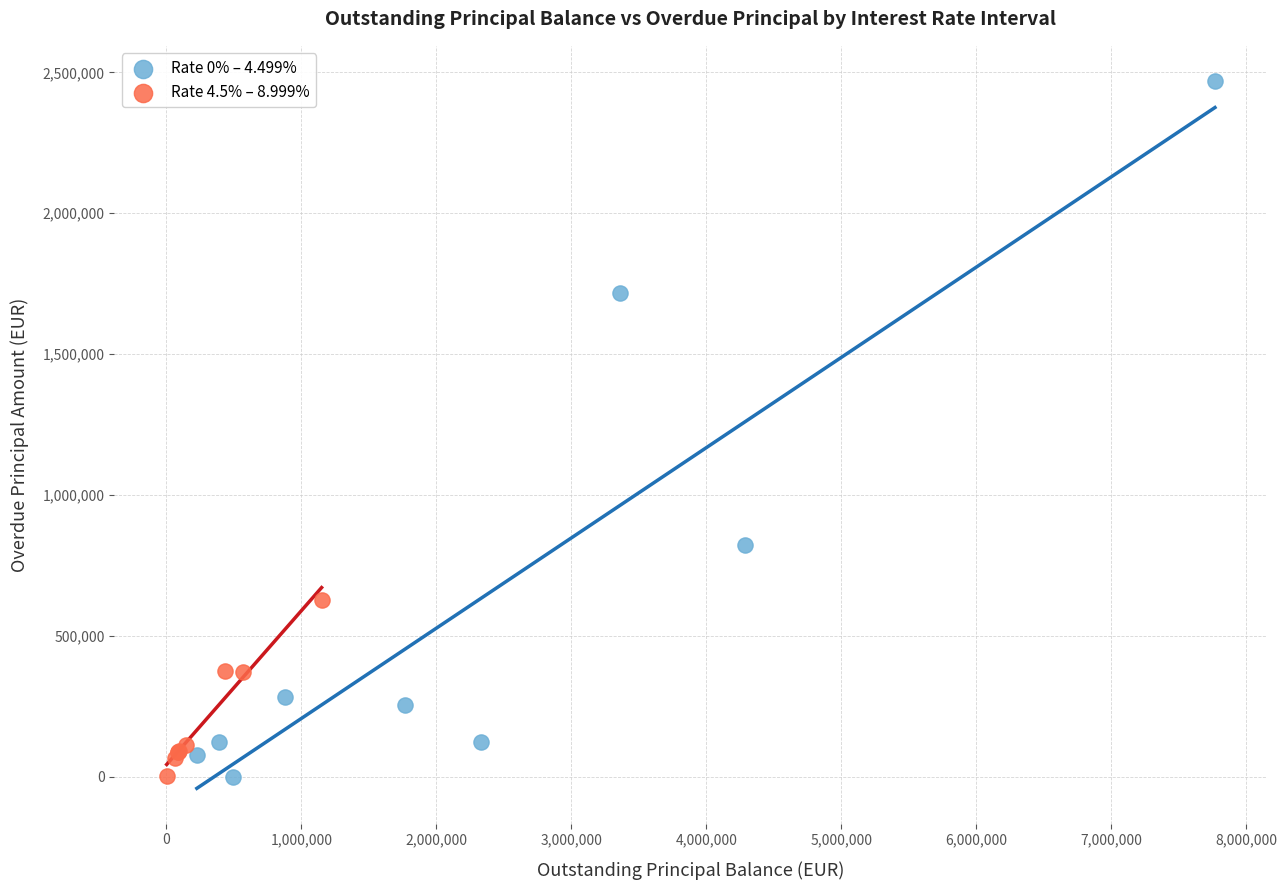

Which series has the largest Y range (max minus min)?

Rate 0% – 4.499%